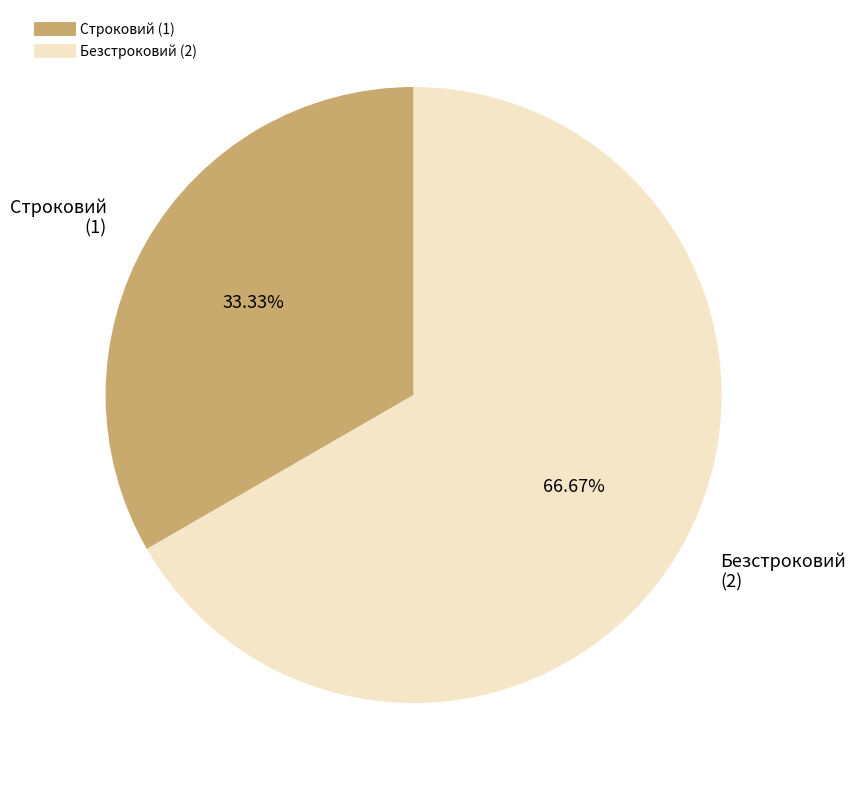

Count the number of slices in the pie.

2